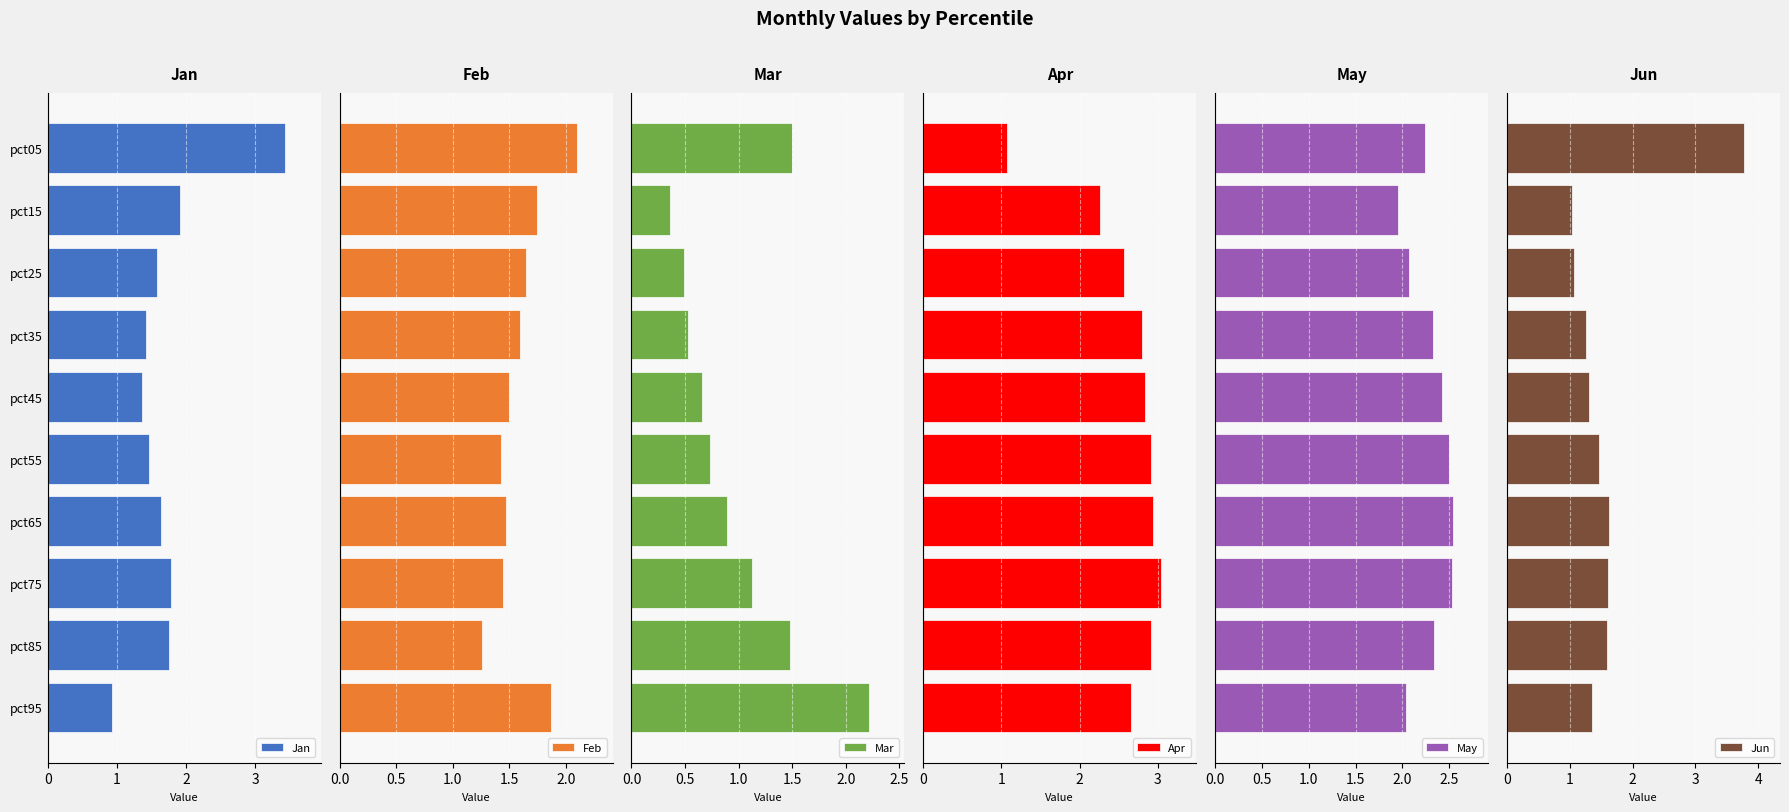

What is the lowest value of the Jun series?

1.0